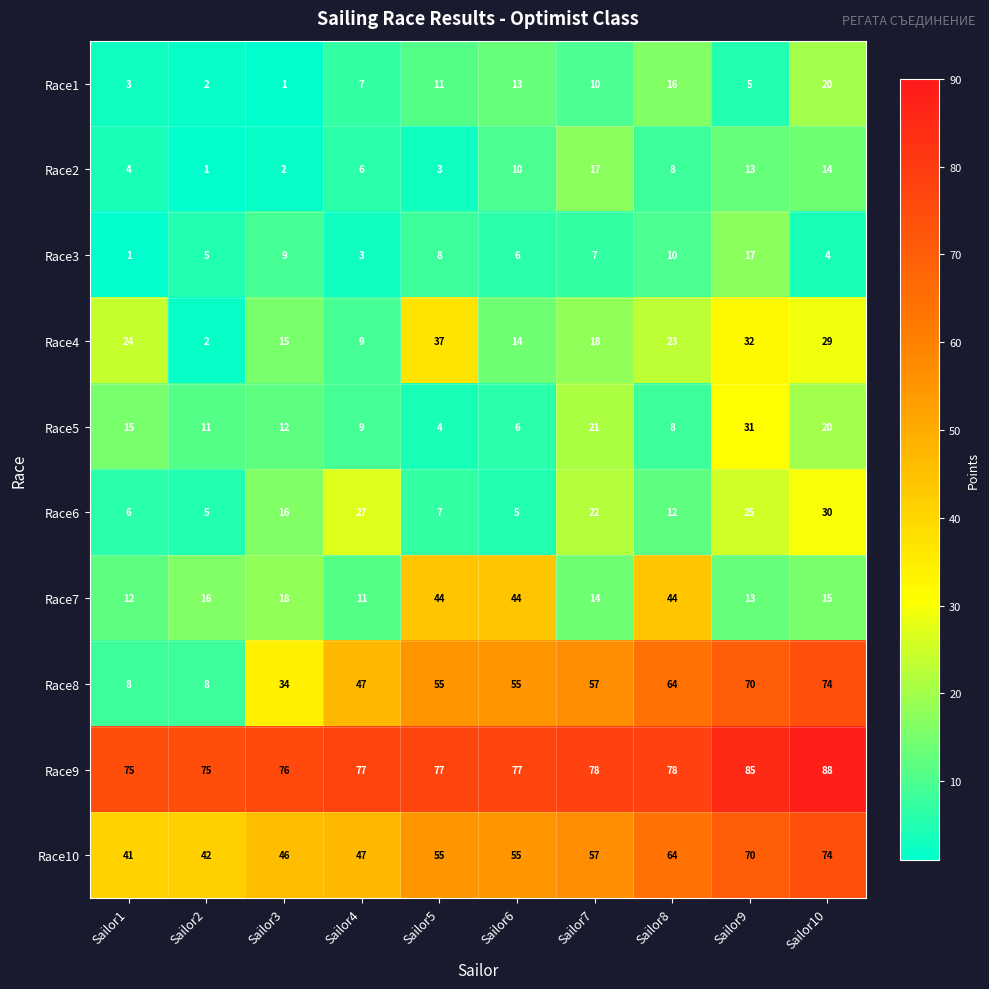

What is the sum of the Race2 values at Sailor4 and Sailor5?

9